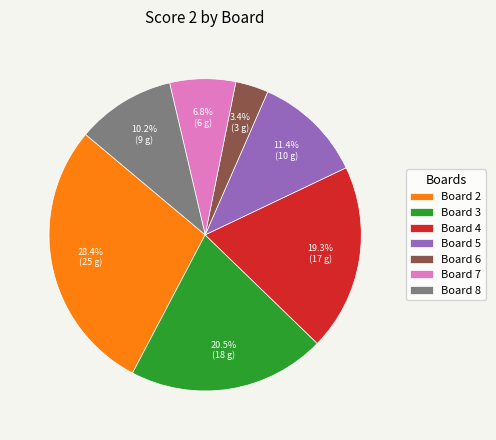

To the nearest percent, what is the average slice percentage?

14%